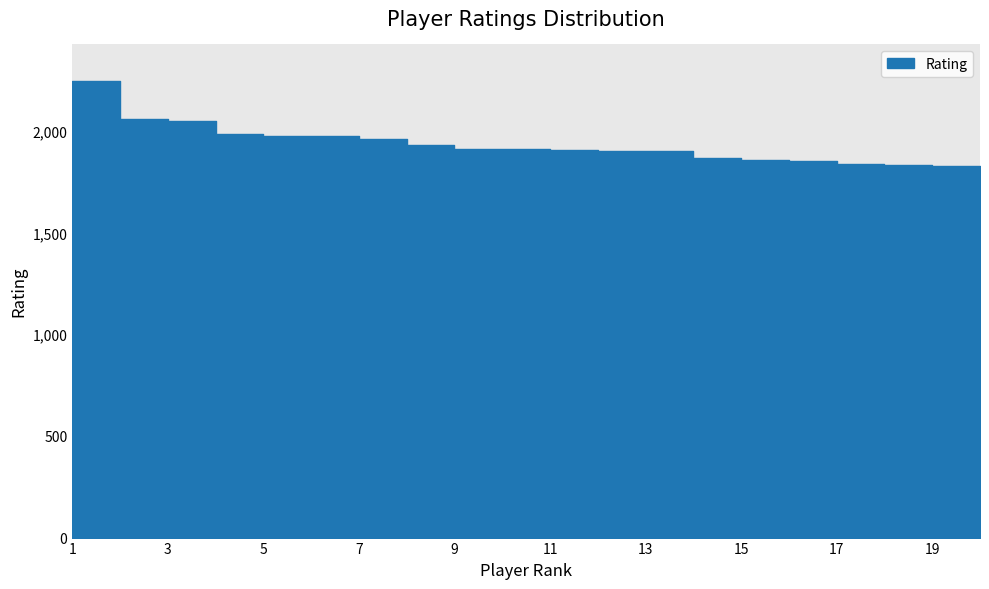

At which label is the value closest to 2032?

3